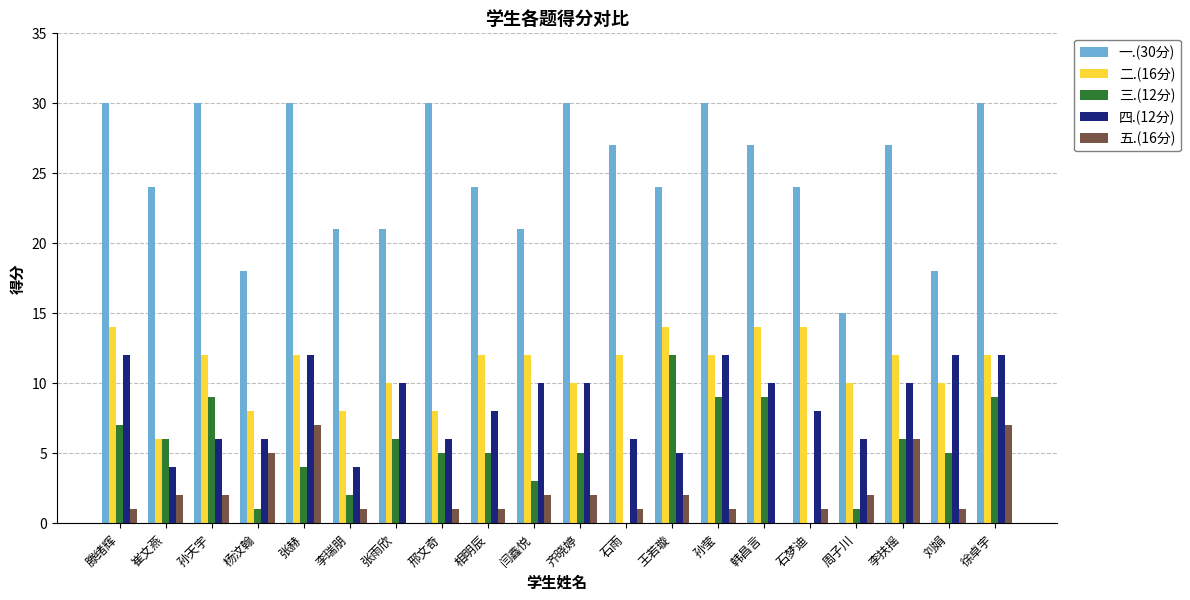

Is the value of 三.(12分) at 滕绪辉 greater than the value of 二.(16分) at 石梦迪?

No